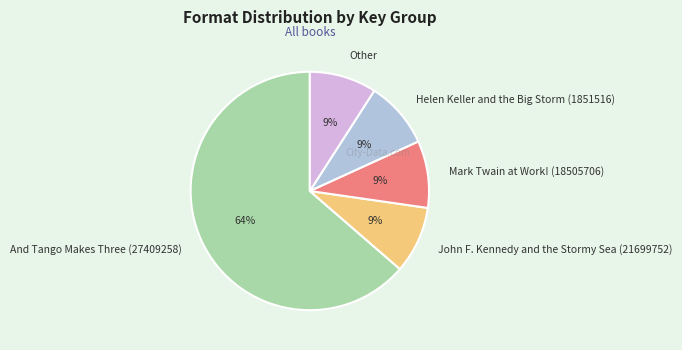

Is it true that John F. Kennedy and the Stormy Sea (21699752) is 9% of the pie?

True